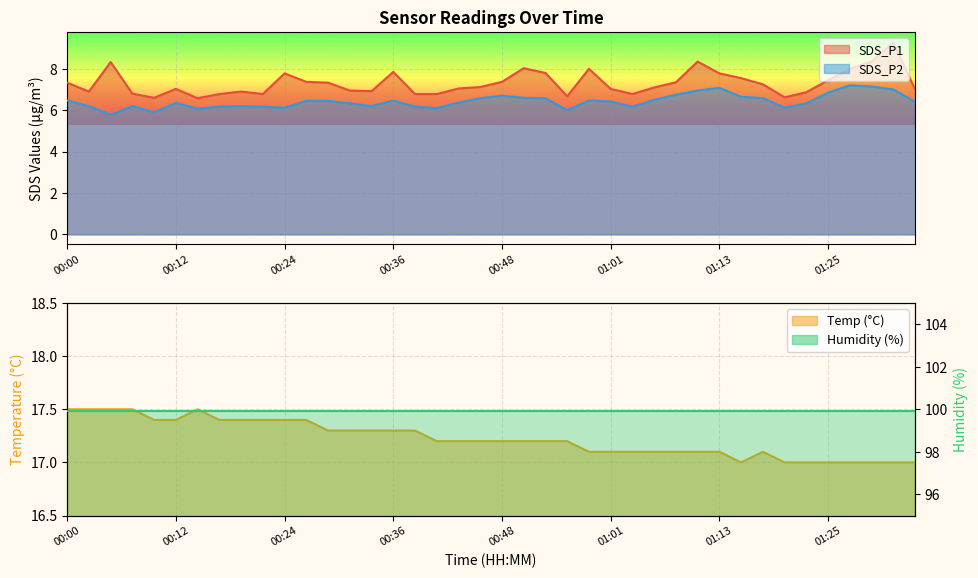

What is the sum of all Temp values?

689.0